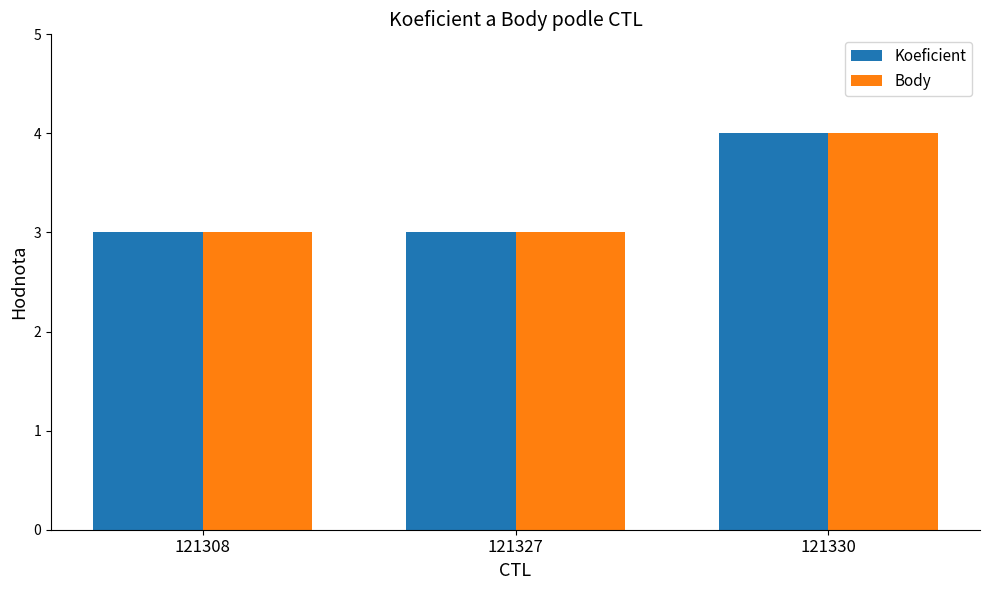

Is it true that Koeficient equals 5 at 121308?

False